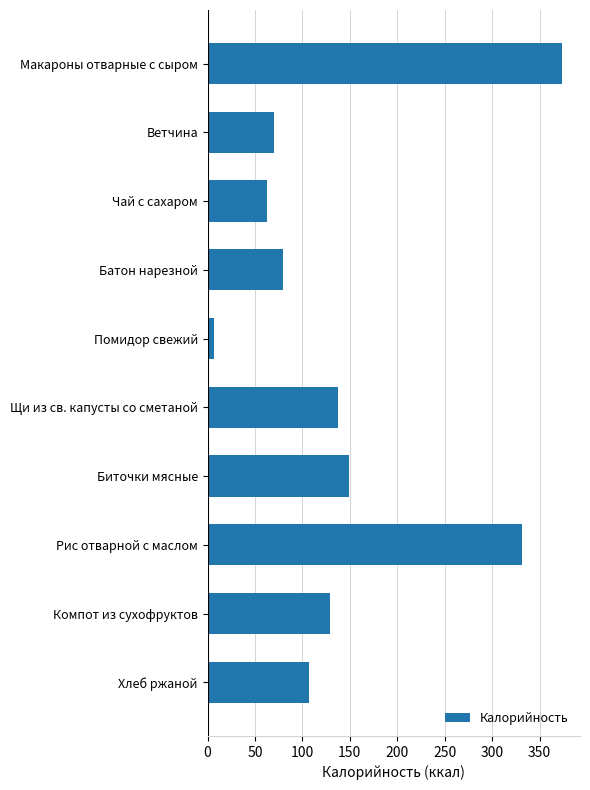

Between Рис отварной с маслом and Биточки мясные, which is larger?

Рис отварной с маслом